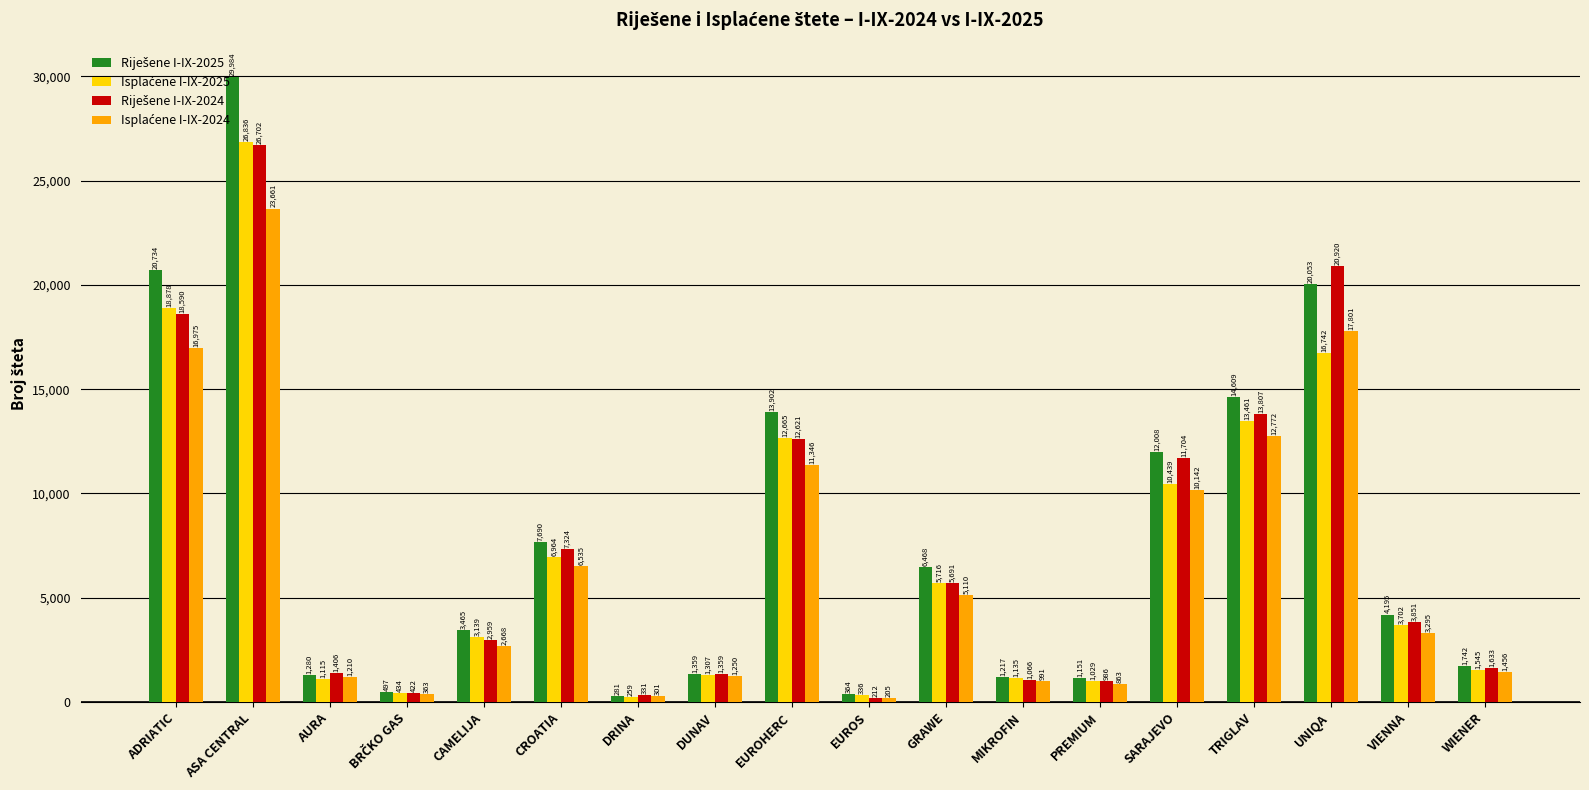

What is the spread (max minus min) of values at PREMIUM?

288